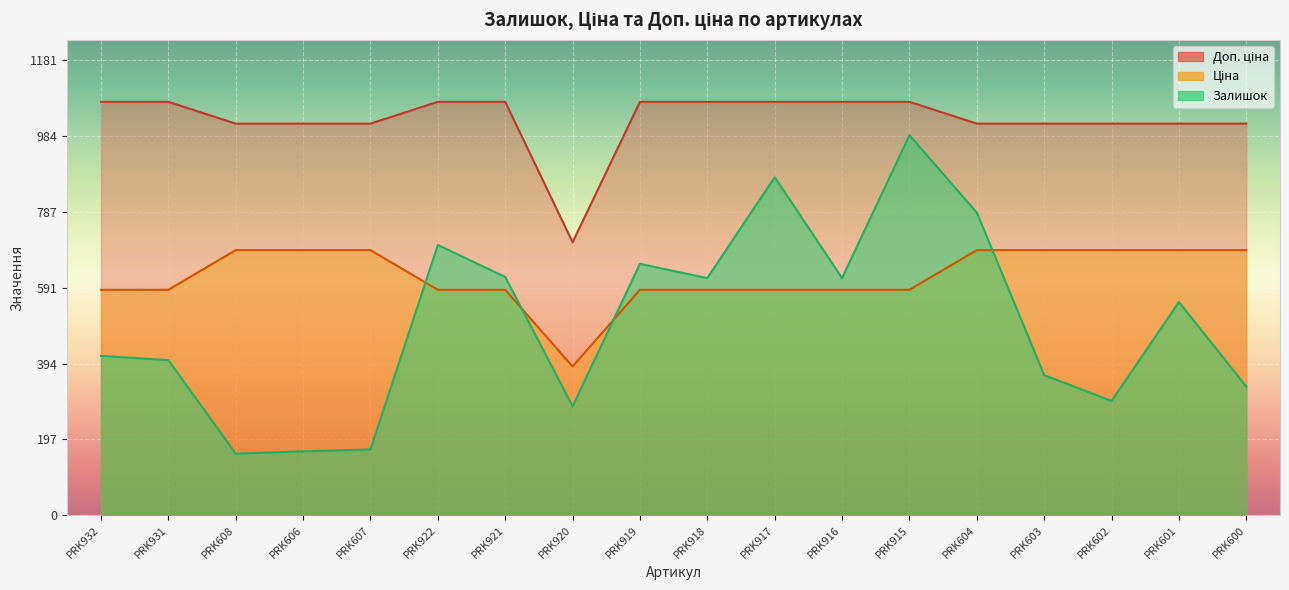

Rank the categories by Залишок value from lowest to highest.

PRK608, PRK606, PRK607, PRK920, PRK602, PRK600, PRK603, PRK931, PRK932, PRK601, PRK918, PRK916, PRK921, PRK919, PRK922, PRK604, PRK917, PRK915